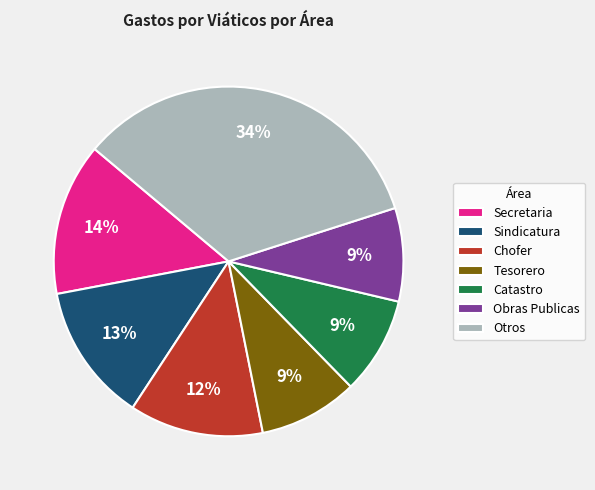

To the nearest percent, what is the combined percentage of Otros and Sindicatura?

47%